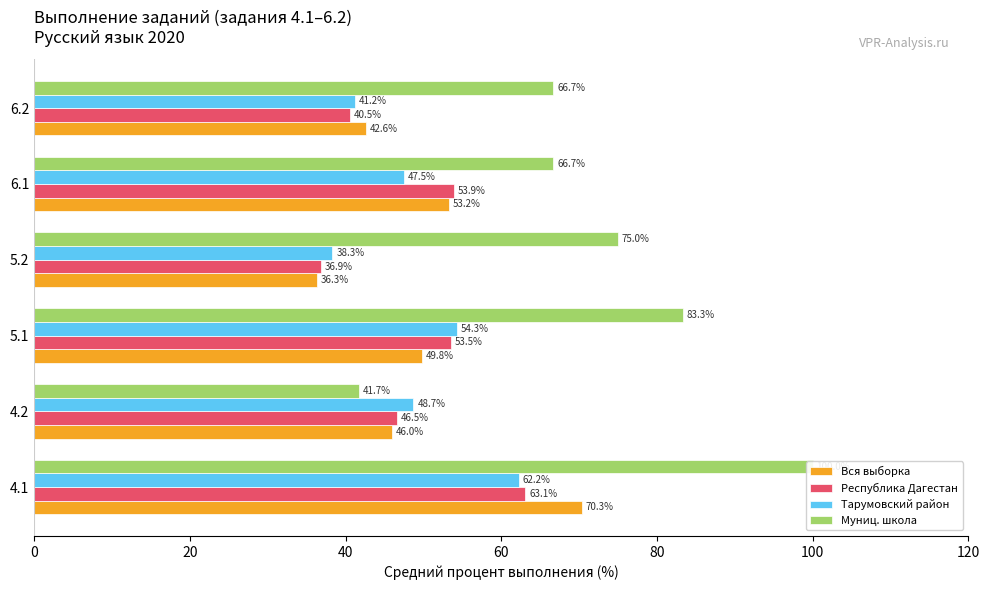

Reading left to right, list all the values displayed in this chart.

Вся выборка: 70.3	46.0	49.8	36.3	53.2	42.6
Республика Дагестан: 63.1	46.5	53.5	36.9	53.9	40.5
Тарумовский район: 62.2	48.7	54.3	38.3	47.5	41.2
Муниц. школа: 100.0	41.7	83.3	75.0	66.7	66.7